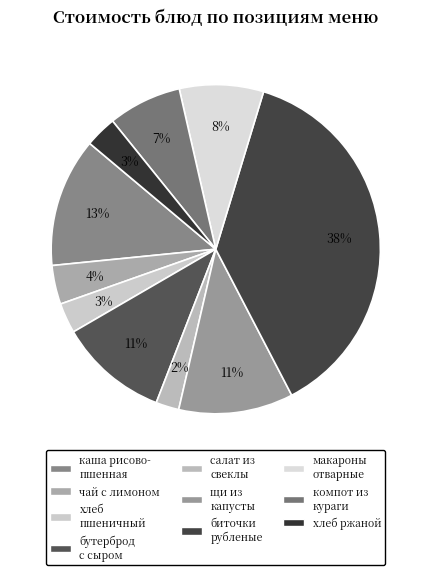

Which category has the biggest portion of the pie?

биточки рубленые с соусом